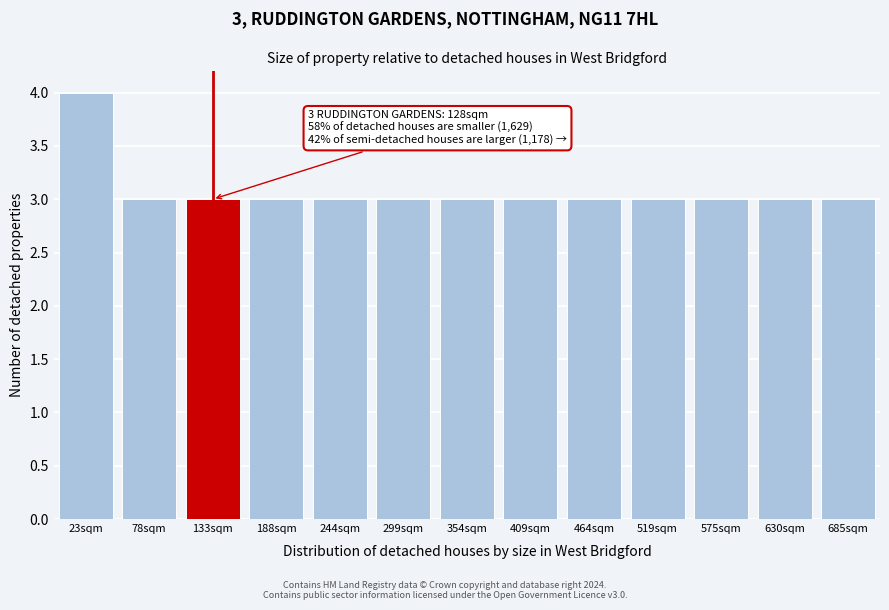

Reading left to right, what are all the values shown in this chart?

4	3	3	3	3	3	3	3	3	3	3	3	3